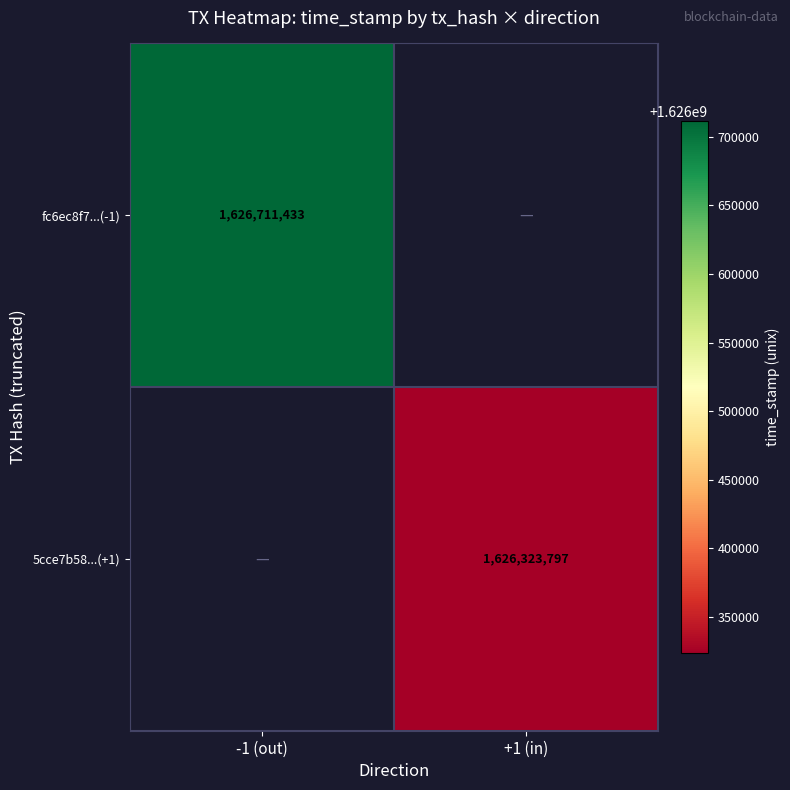

Which category has the lowest value across all series?

+1 (in)